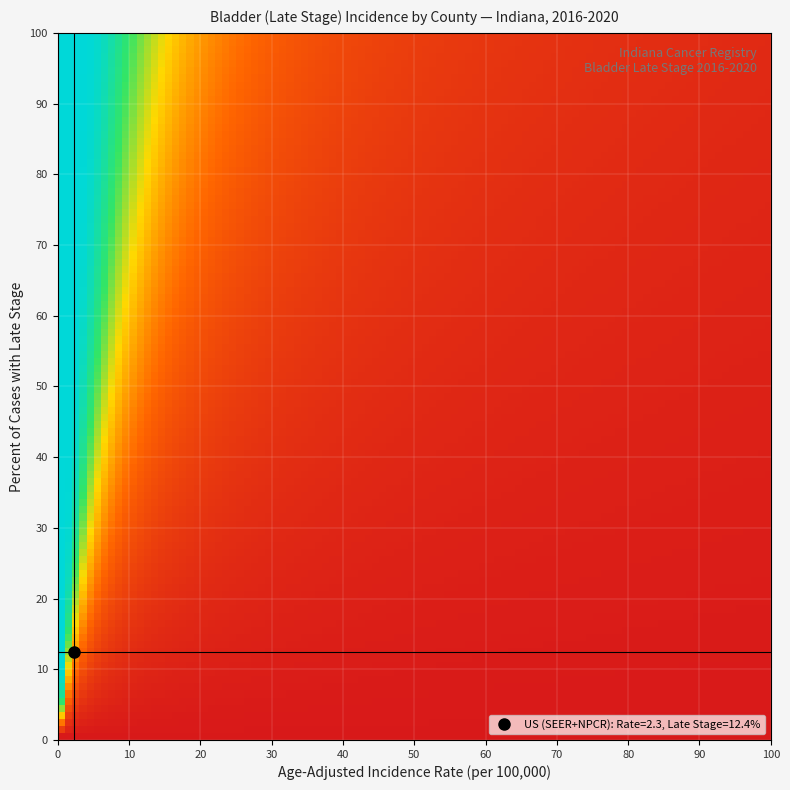

At how many categories does at least one series exceed 0?

1